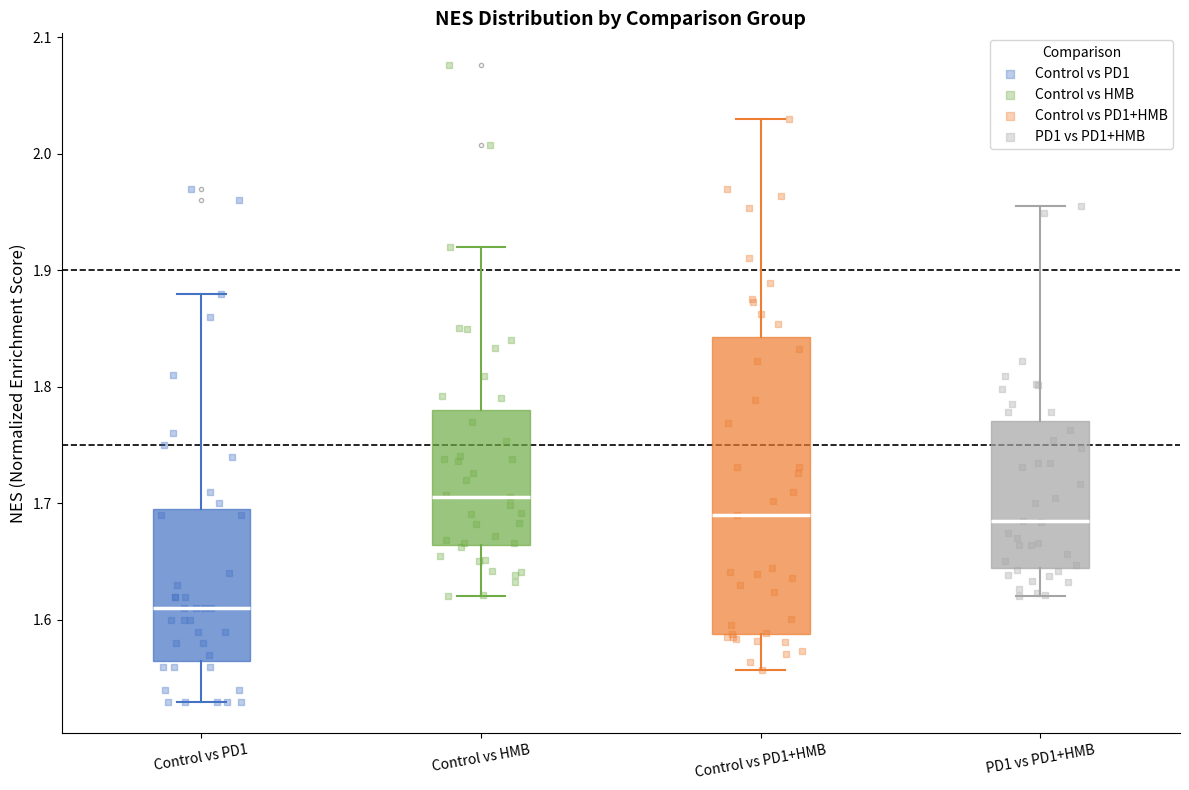

Reading left to right, transcribe this box plot: for each box, give where its median line is, the range the box spans, and where its two whiskers end, as read against the y-axis. The values are not printed on the chart, so give them approximately, as read against the axis.

Control vs PD1: median 1.61, box 1.57 to 1.70, whiskers 1.53 to 1.88
Control vs HMB: median 1.71, box 1.66 to 1.78, whiskers 1.62 to 1.92
Control vs PD1+HMB: median 1.69, box 1.59 to 1.84, whiskers 1.56 to 2.03
PD1 vs PD1+HMB: median 1.69, box 1.64 to 1.77, whiskers 1.62 to 1.96